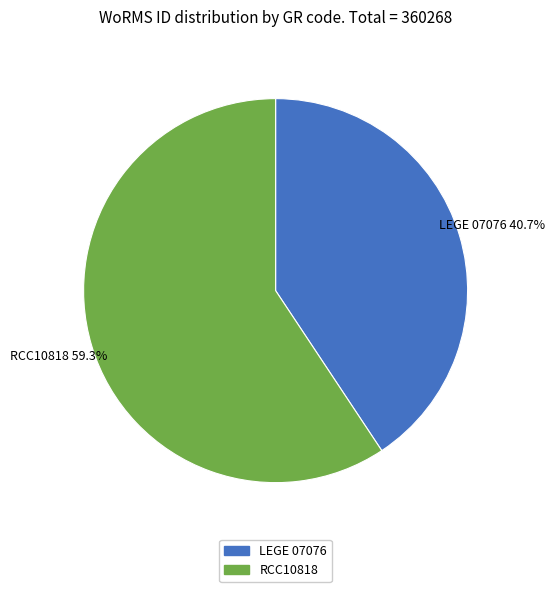

Combined, what portion of the pie is LEGE 07076 and RCC10818?

100.0%